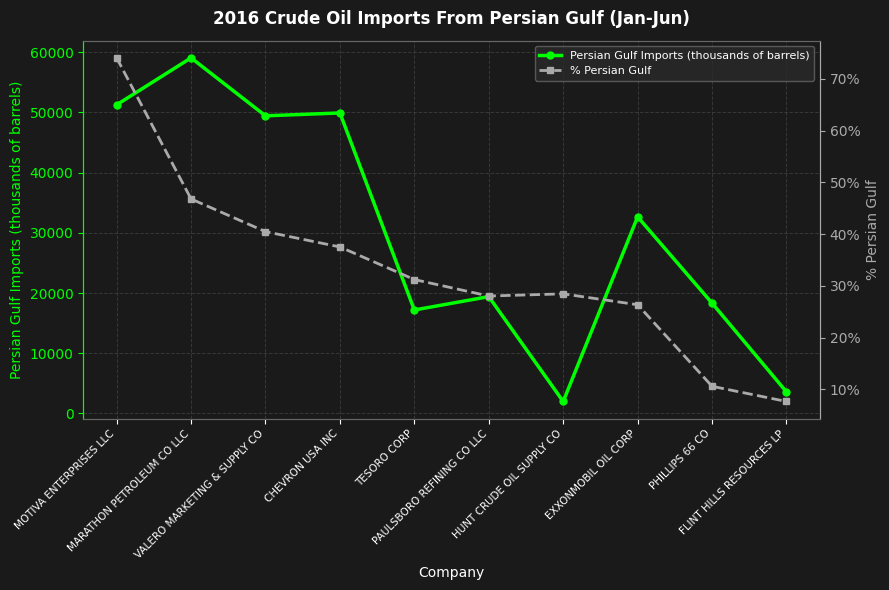

What is the lowest value of the % Persian Gulf series?

0.1